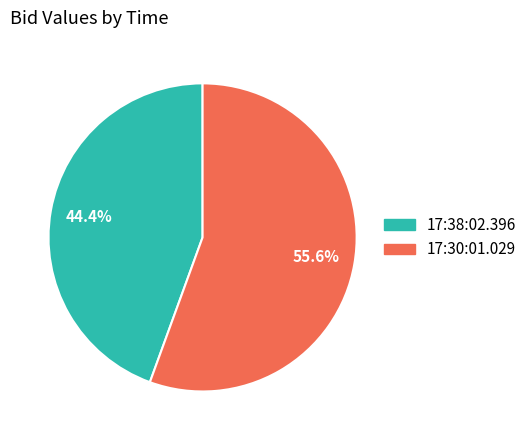

What percentage is the 17:30:01.029 slice, to the nearest percent?

56%